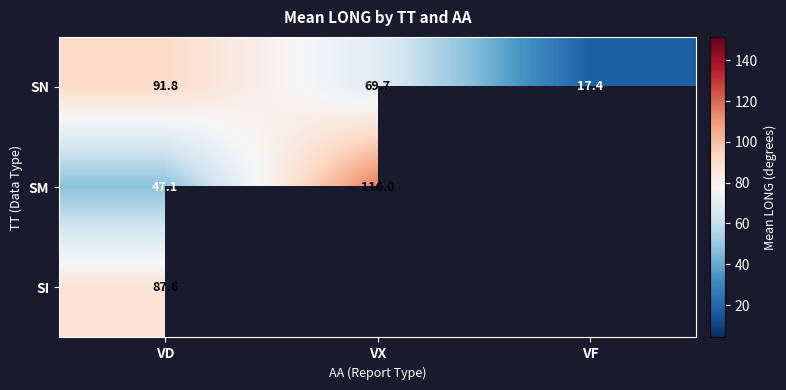

Is it true that SN equals 17.4 at VF?

True